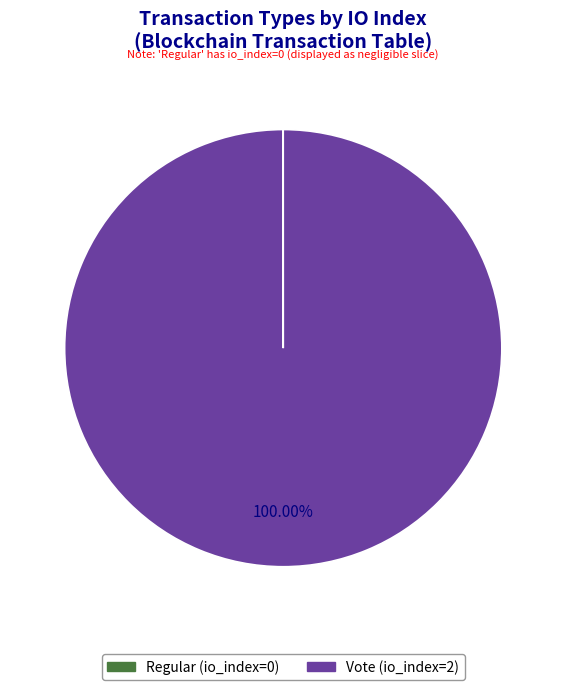

What is the majority slice?

Vote (io_index=2)